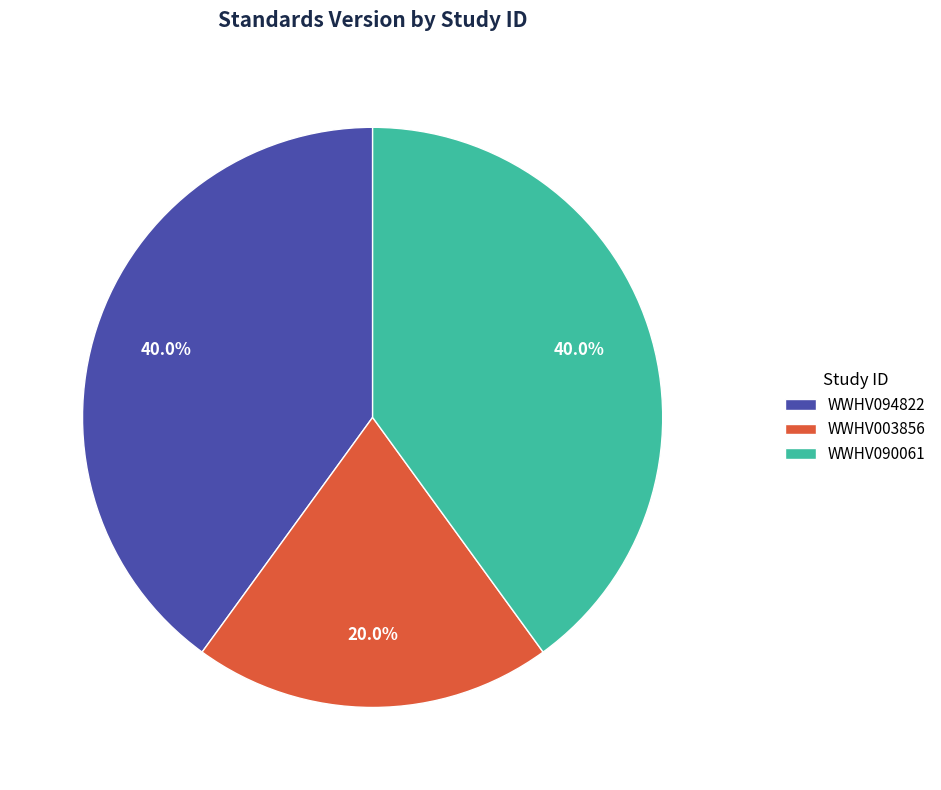

Is there any slice that represents more than half of the pie?

No